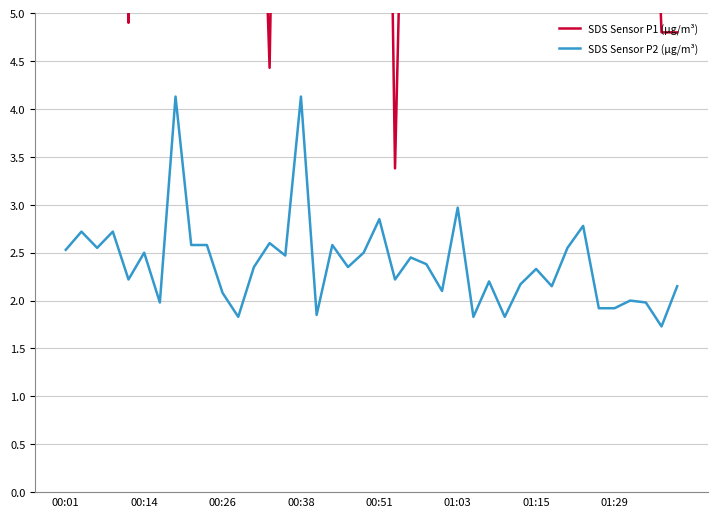

Which series has the largest total across all categories?

SDS Sensor P1 (µg/m³)